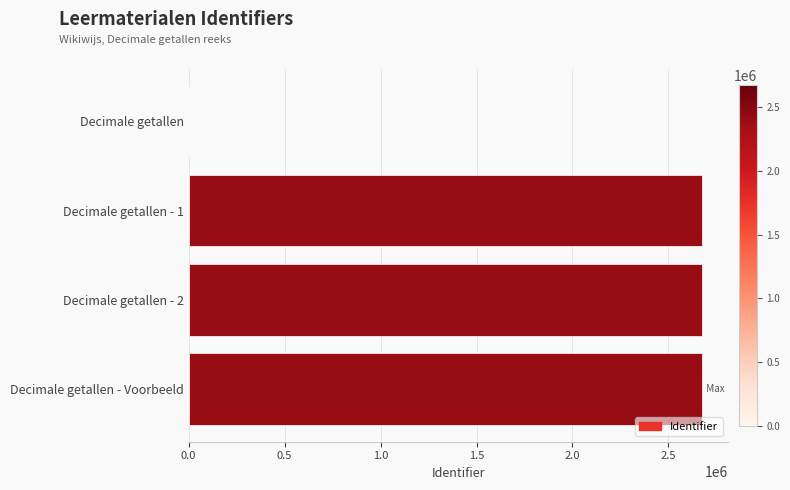

Approximately how many times larger is the value at Decimale getallen - 2 compared to Decimale getallen - Voorbeeld?

1.0